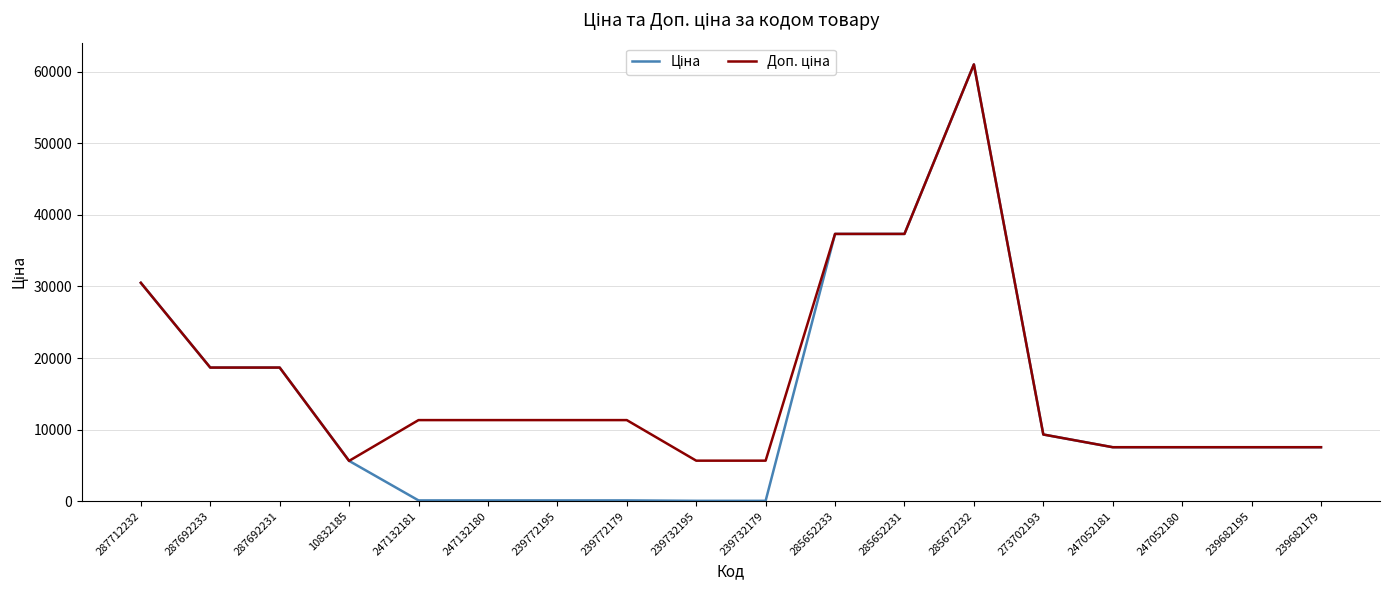

At which category is the sum across all series the highest?

285672232